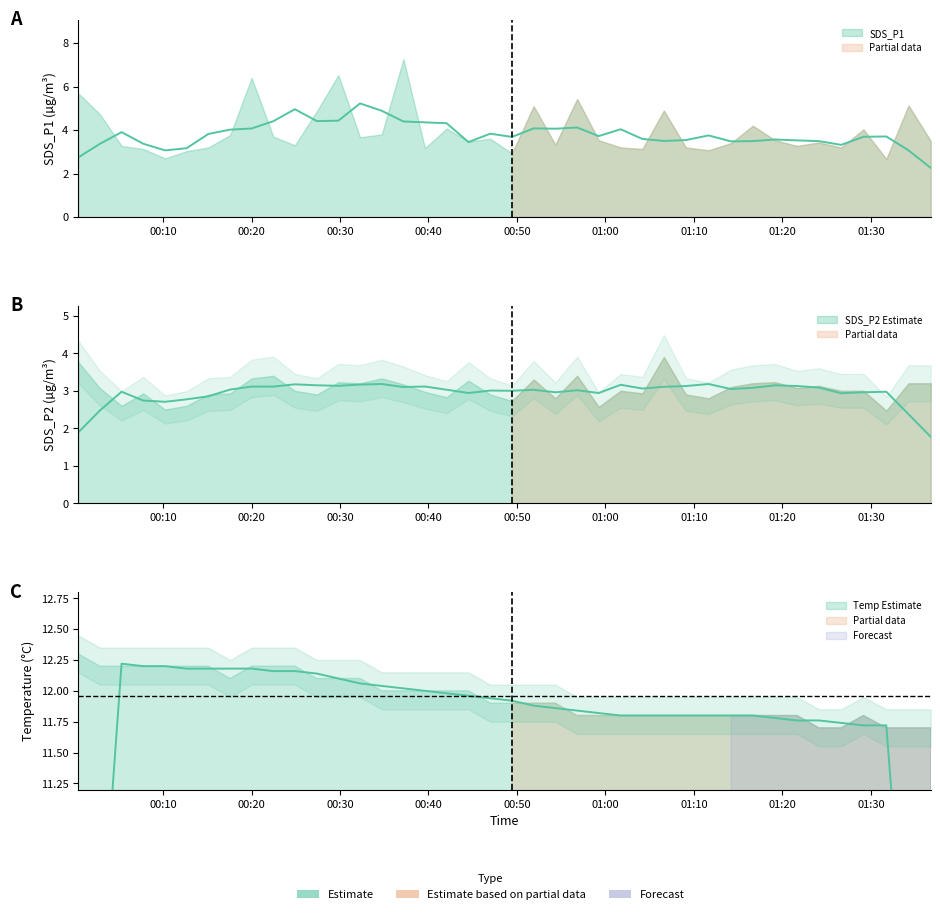

Rank the series by their maximum value, from lowest to highest.

SDS_P2, SDS_P1, Temp